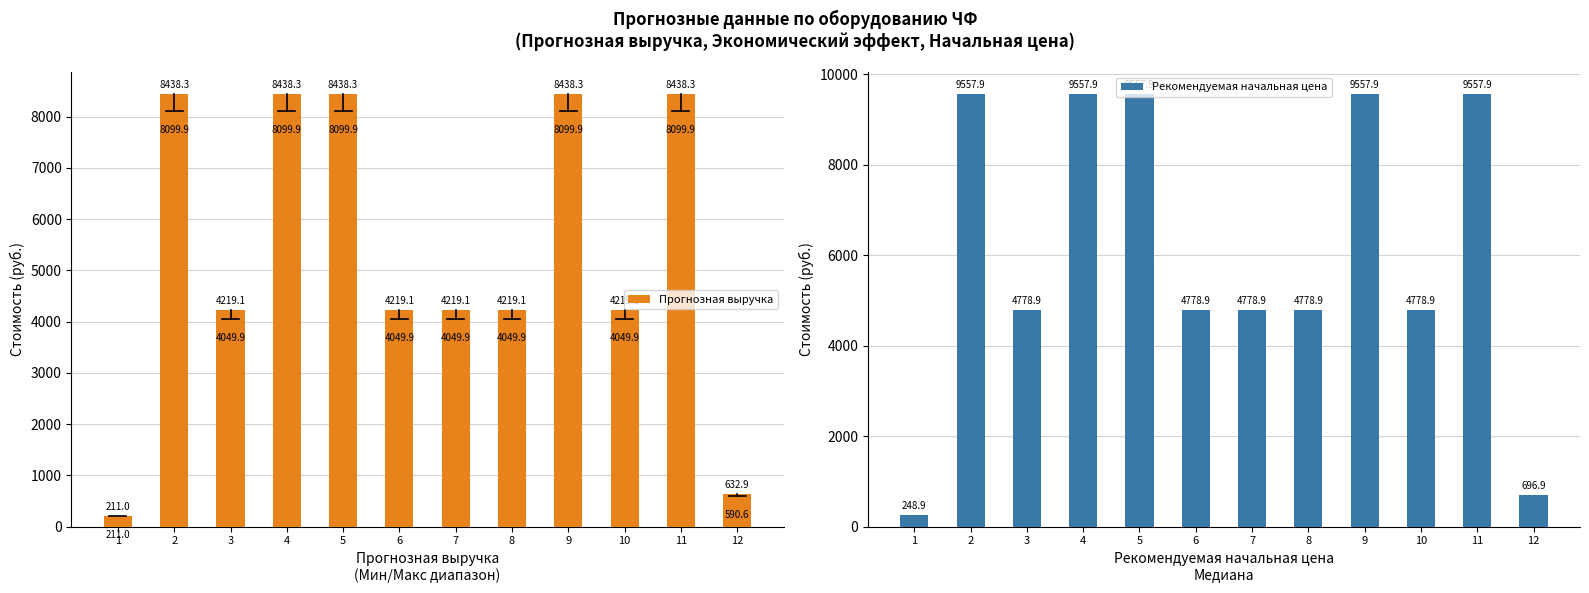

True or false: Прогнозная выручка has a value of 355.5 at 1.

False